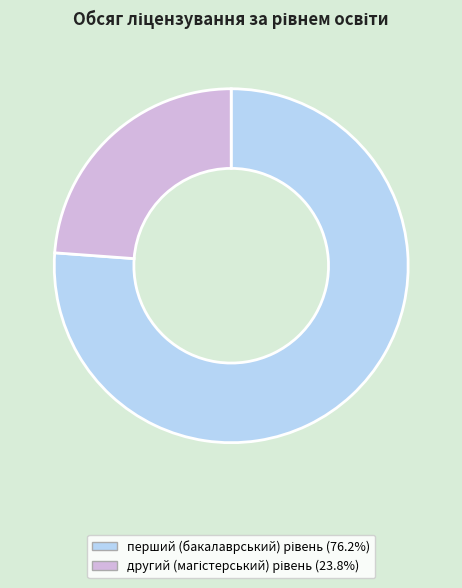

Is there a majority slice in this chart?

Yes